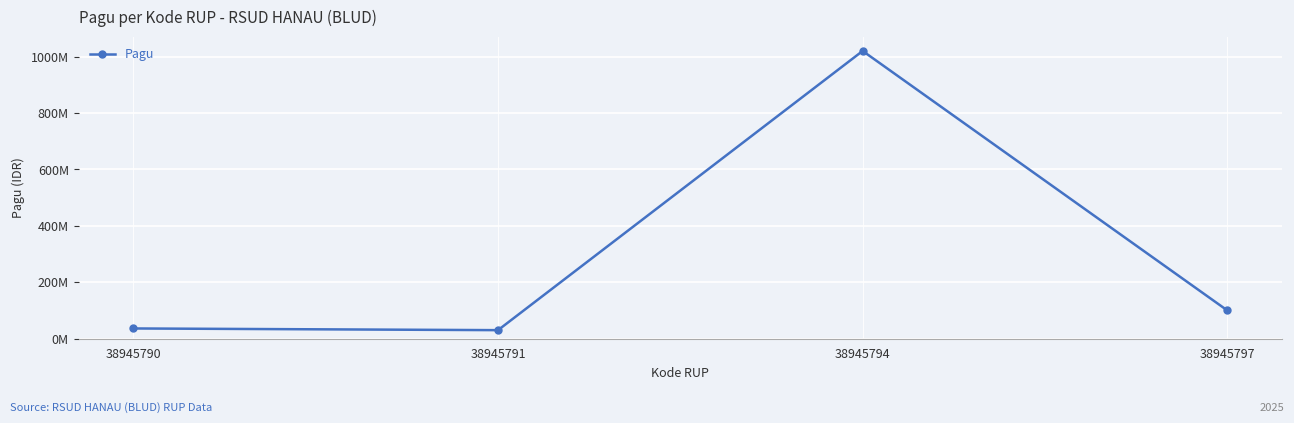

True or false: there are more than 1 points higher than both neighbors.

False